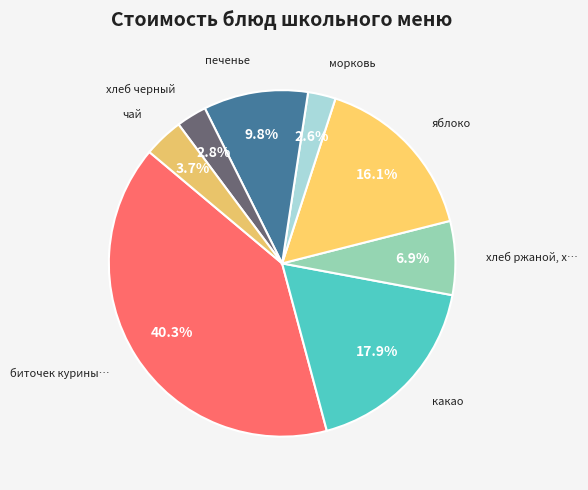

Which slice is the largest?

биточек куриный/рожки с маслом